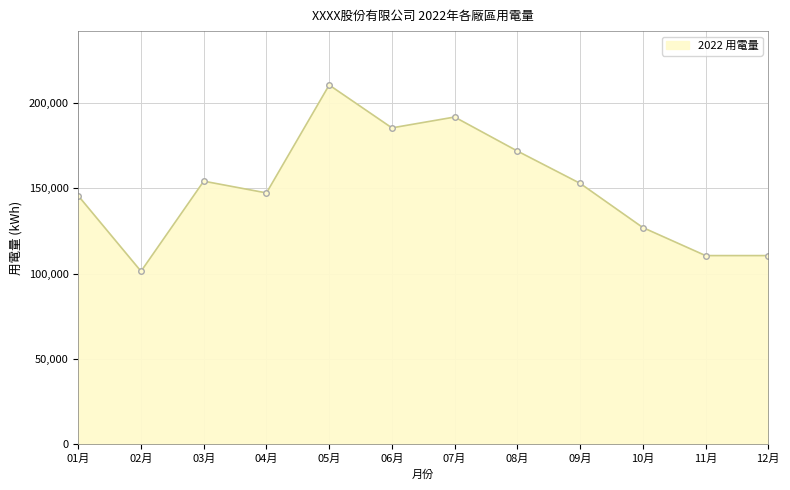

Count the number of values greater than 152864.

6